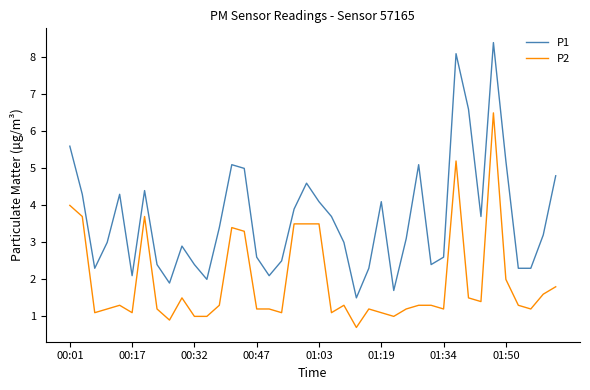

List the series in order of their overall mean, lowest first.

P2, P1